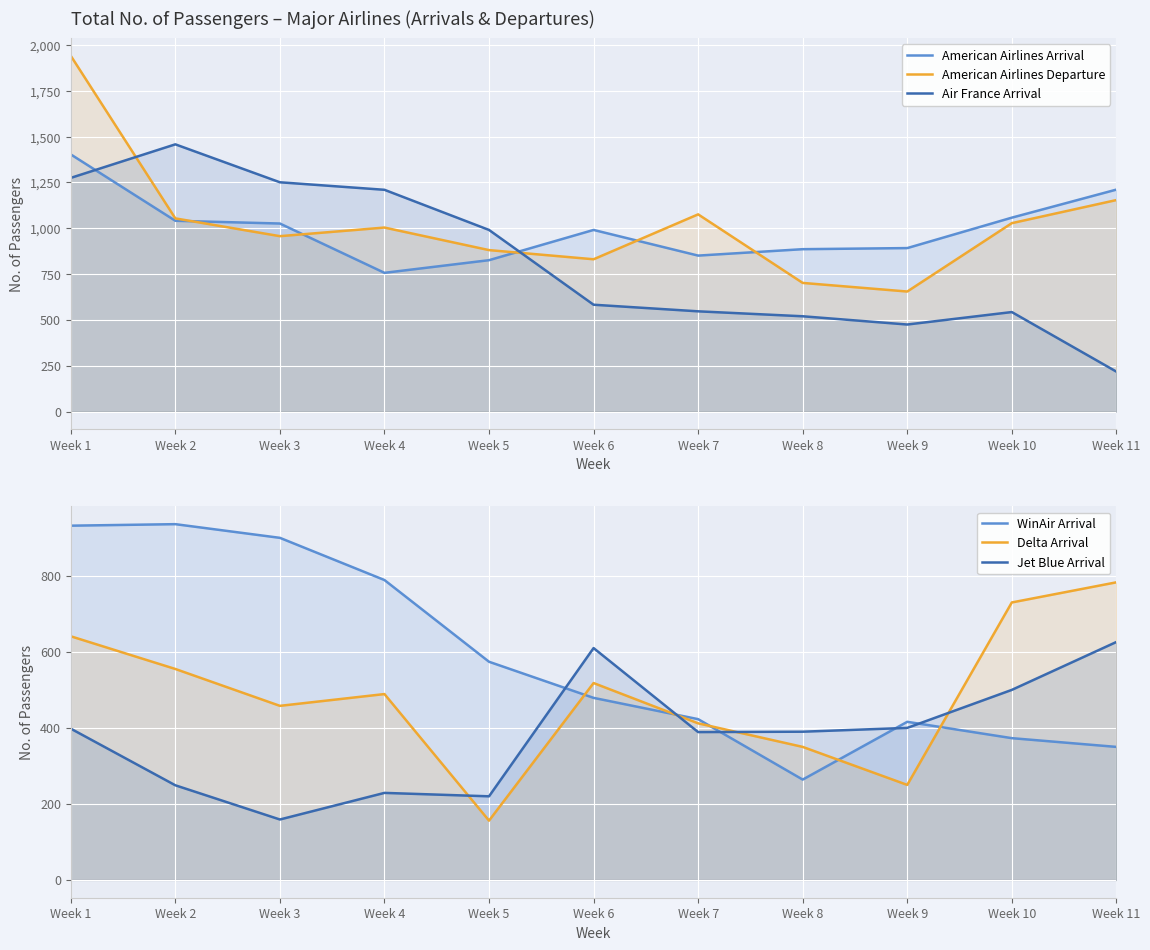

How many times do Jet Blue Arrival and Delta Arrival cross each other?

4